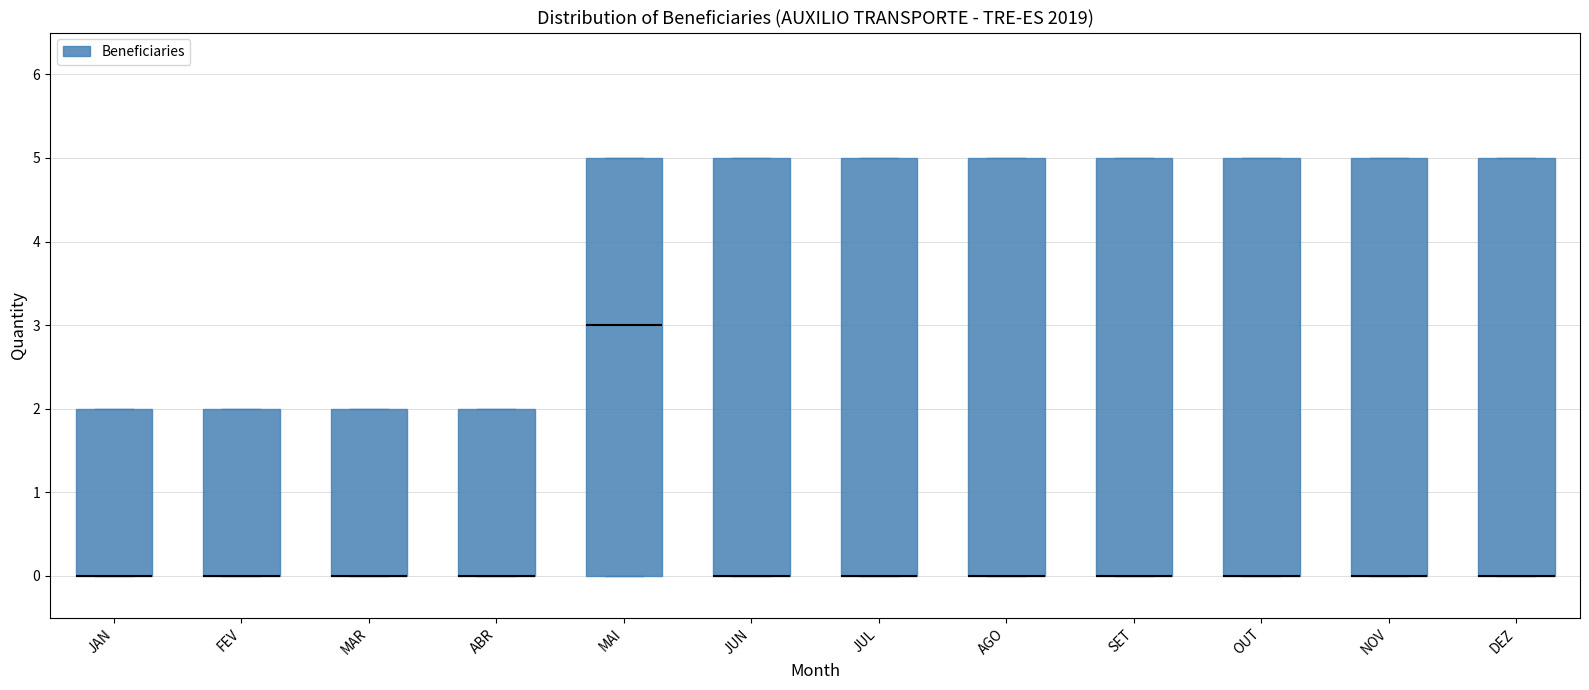

Reading left to right, read every box against the y-axis: the position of its median line, the range the box covers, and the ends of its whiskers. The values are not printed on the chart, so give them approximately, as read against the axis.

JAN: median 0 (drawn on the box's lower edge), box 0 to 2, whiskers 0 to 2
FEV: median 0 (drawn on the box's lower edge), box 0 to 2, whiskers 0 to 2
MAR: median 0 (drawn on the box's lower edge), box 0 to 2, whiskers 0 to 2
ABR: median 0 (drawn on the box's lower edge), box 0 to 2, whiskers 0 to 2
MAI: median 3, box 0 to 5, whiskers 0 to 5
JUN: median 0 (drawn on the box's lower edge), box 0 to 5, whiskers 0 to 5
JUL: median 0 (drawn on the box's lower edge), box 0 to 5, whiskers 0 to 5
AGO: median 0 (drawn on the box's lower edge), box 0 to 5, whiskers 0 to 5
SET: median 0 (drawn on the box's lower edge), box 0 to 5, whiskers 0 to 5
OUT: median 0 (drawn on the box's lower edge), box 0 to 5, whiskers 0 to 5
NOV: median 0 (drawn on the box's lower edge), box 0 to 5, whiskers 0 to 5
DEZ: median 0 (drawn on the box's lower edge), box 0 to 5, whiskers 0 to 5